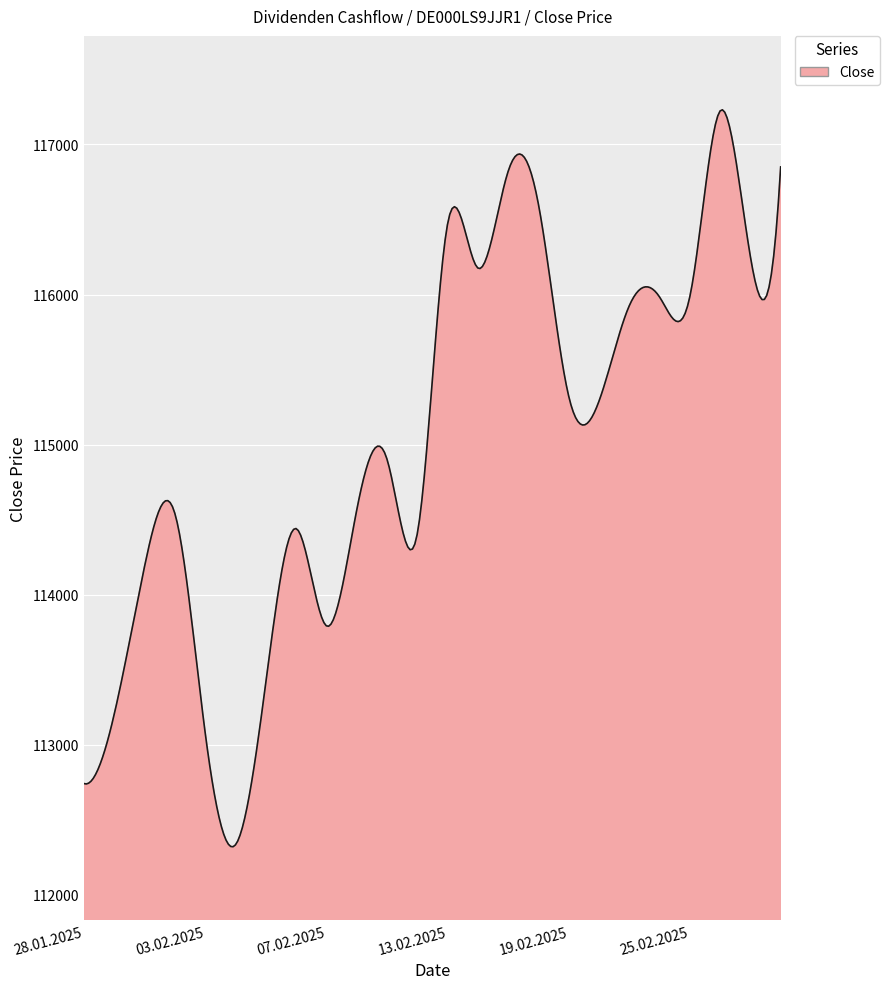

What is the greatest value displayed?

117230.6